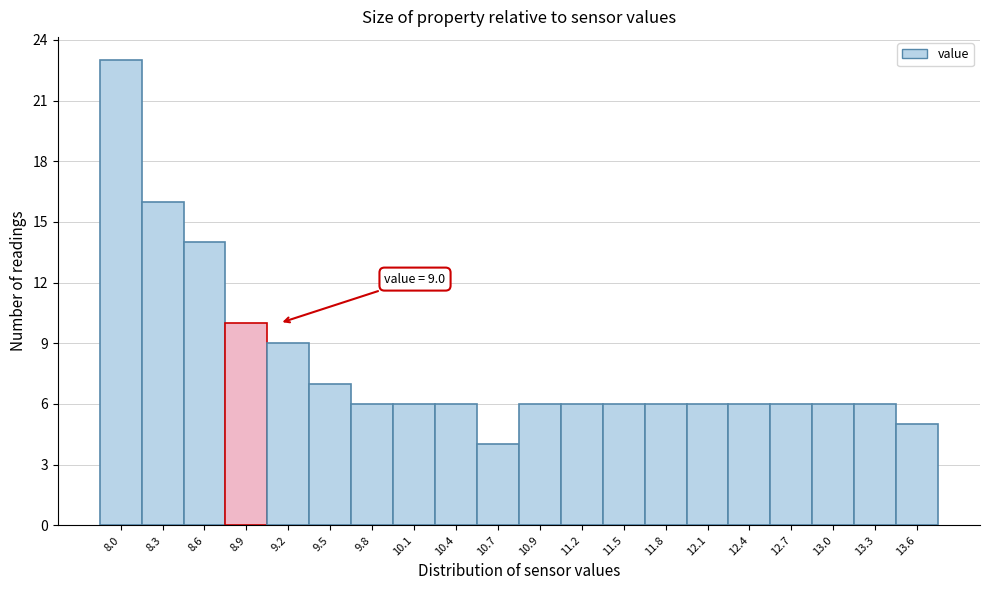

Over which range of the x-axis is the bar tallest?

7.90 to 8.19